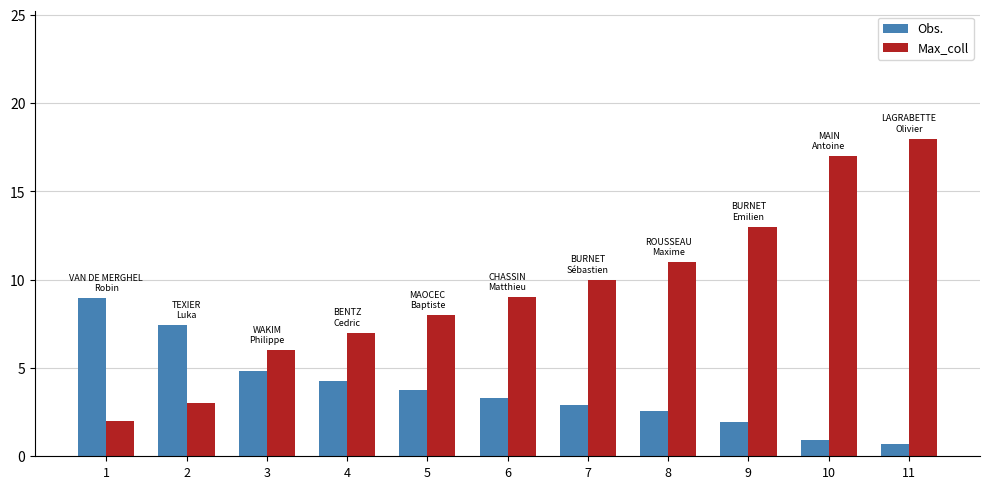

Between 1 and 5, which series saw the biggest shift?

Max_coll